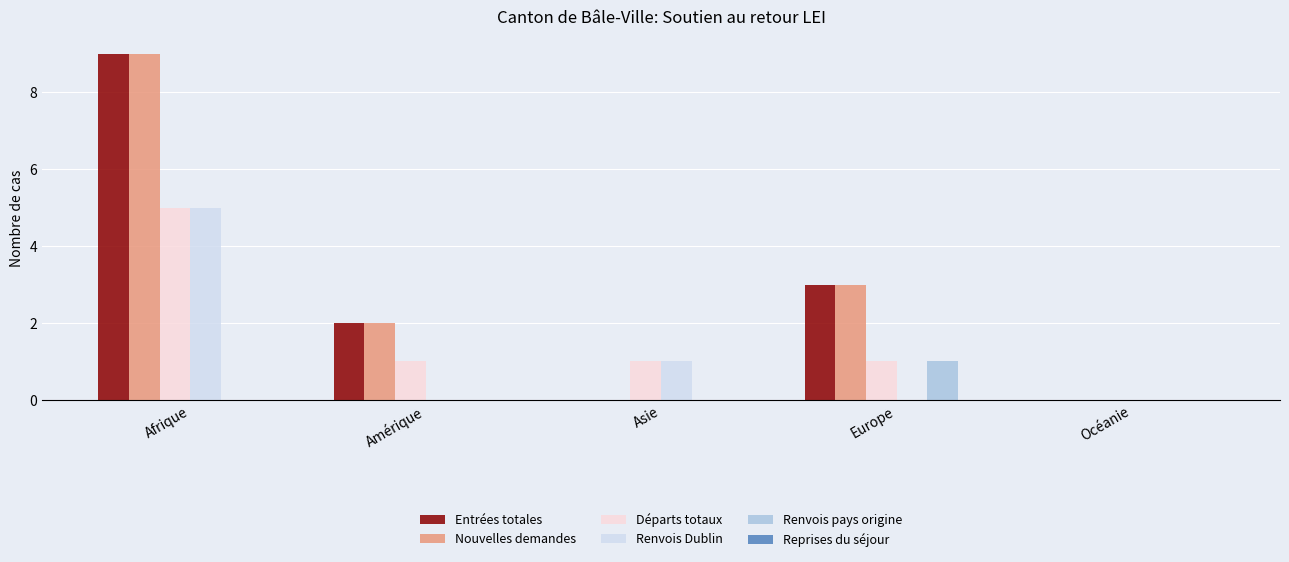

The value of Entrées totales at Afrique is 2. True or false?

False